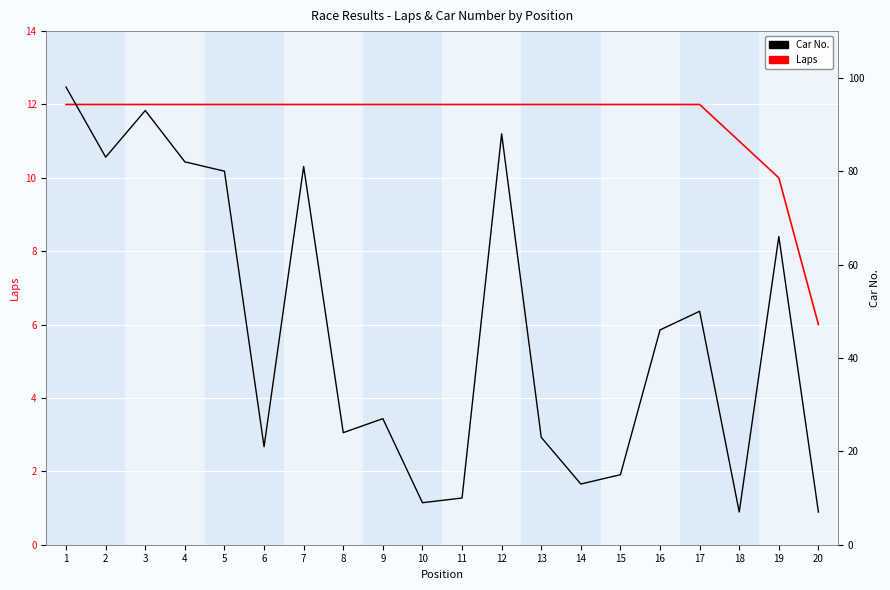

List the labels in order of Laps value, largest first.

1, 2, 3, 4, 5, 6, 7, 8, 9, 10, 11, 12, 13, 14, 15, 16, 17, 18, 19, 20